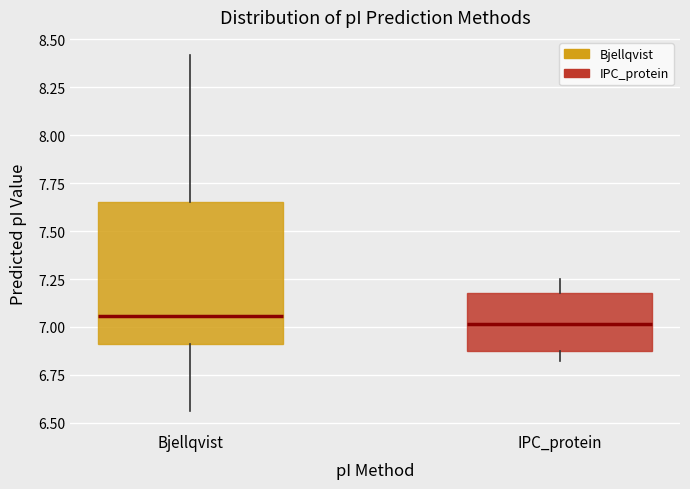

Where does the lower whisker of the box for Bjellqvist end on the y-axis? The values are not printed on the chart, so give them approximately, as read against the axis.

6.55